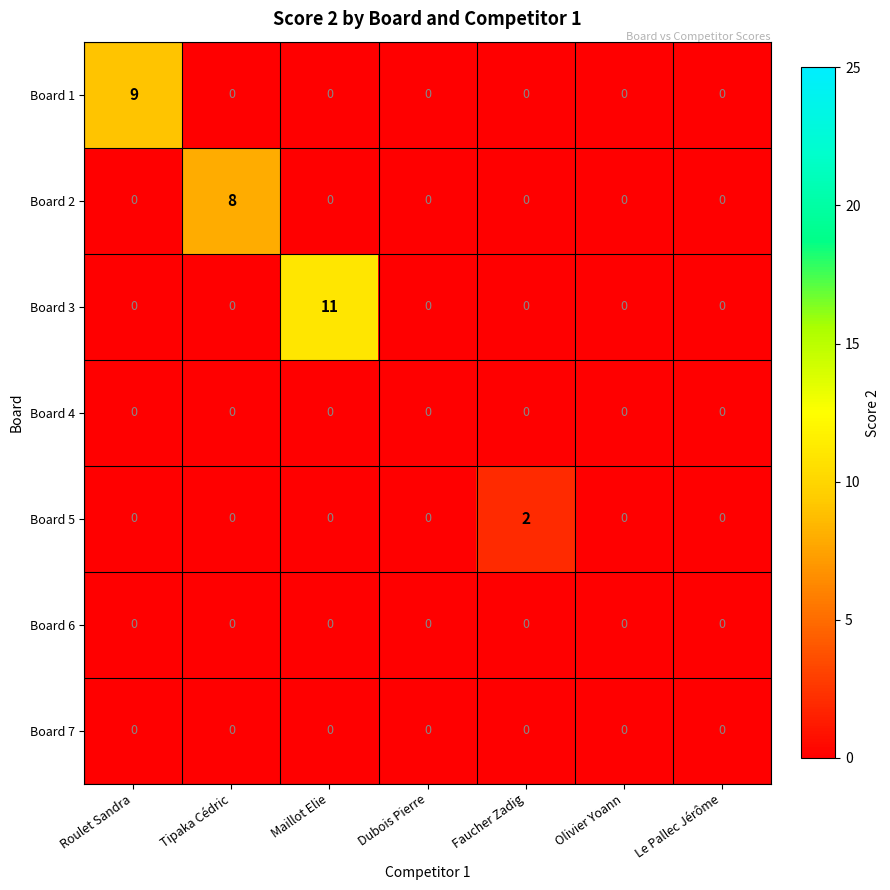

What is the greatest value displayed?

11